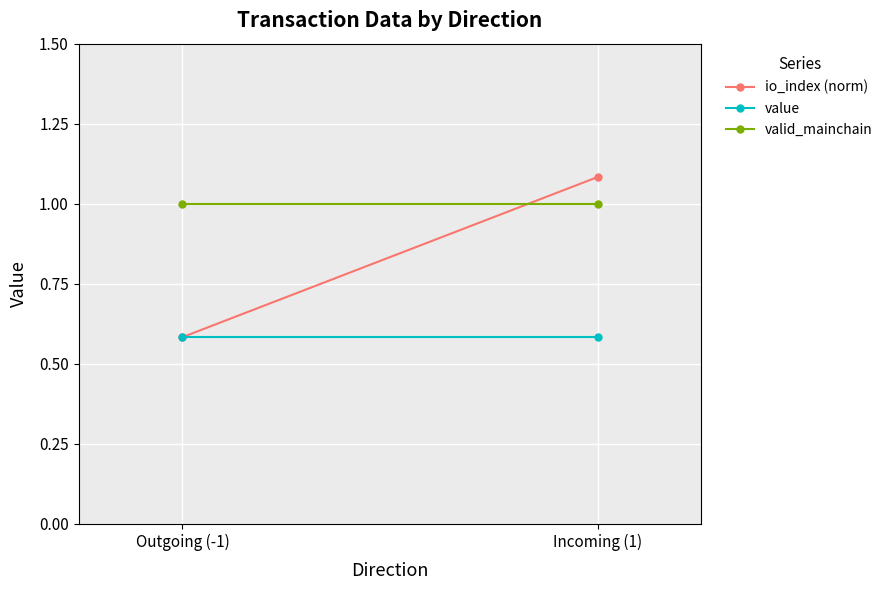

Rank the categories by value value from lowest to highest.

Outgoing (-1), Incoming (1)